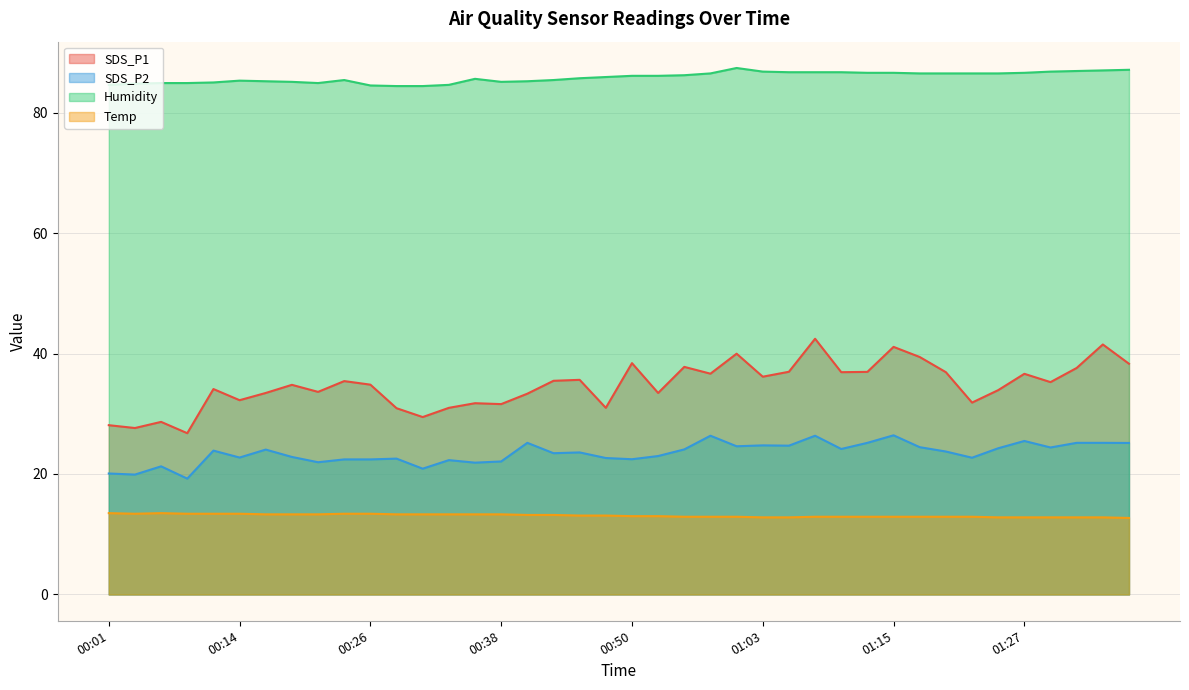

What is the difference between the highest and lowest values at 00:01?

71.1